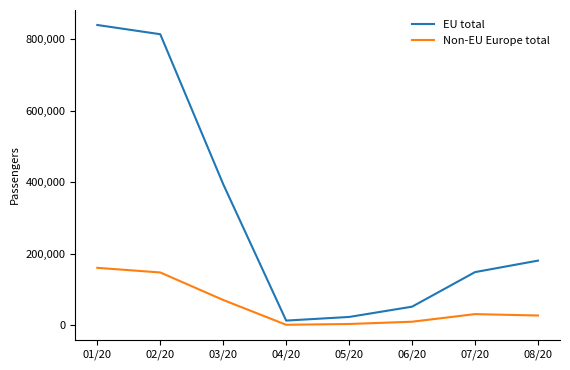

Does the chart display data point markers on the line(s)?

No